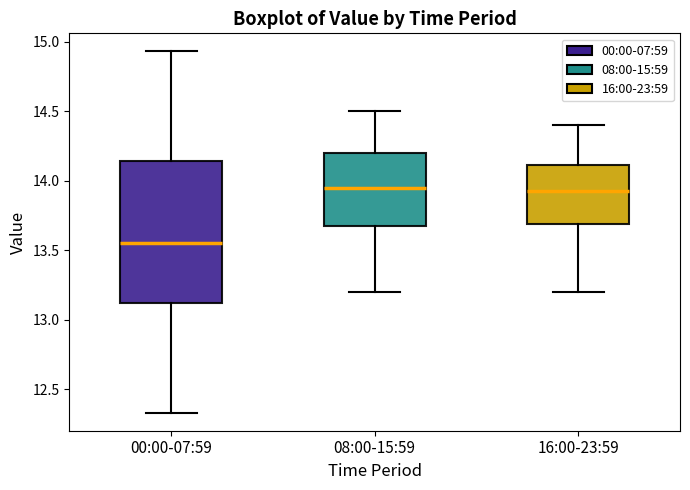

Reading left to right, transcribe this box plot: for each box, give where its median line is, the range the box spans, and where its two whiskers end, as read against the y-axis. The values are not printed on the chart, so give them approximately, as read against the axis.

00:00-07:59: median 13.55, box 13.10 to 14.15, whiskers 12.35 to 14.95
08:00-15:59: median 13.95, box 13.70 to 14.20, whiskers 13.20 to 14.50
16:00-23:59: median 13.95, box 13.70 to 14.10, whiskers 13.20 to 14.40